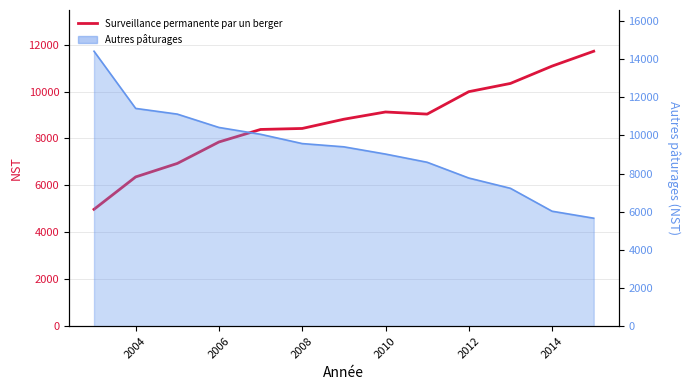

How many lines are shown in the chart?

1